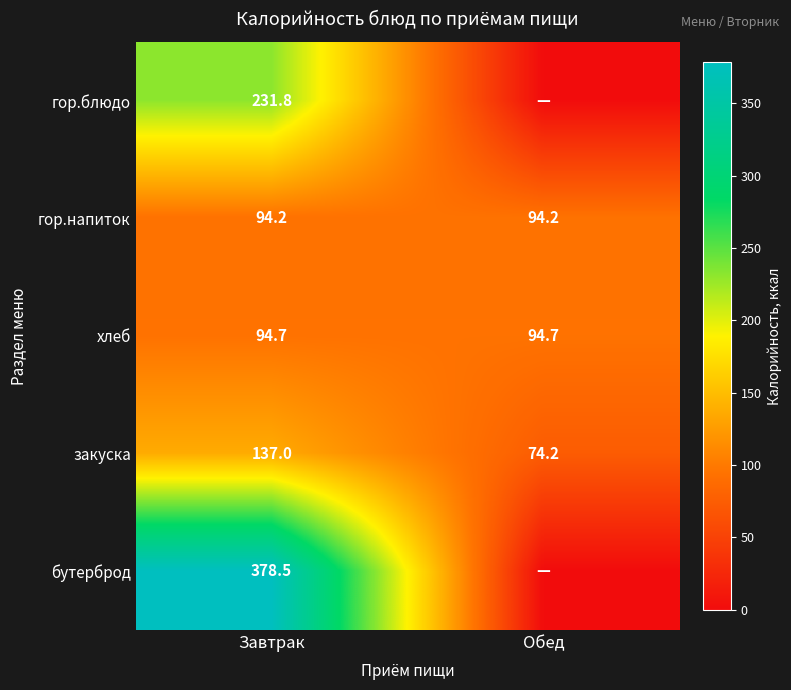

Between Обед and Завтрак, which is larger?

Завтрак